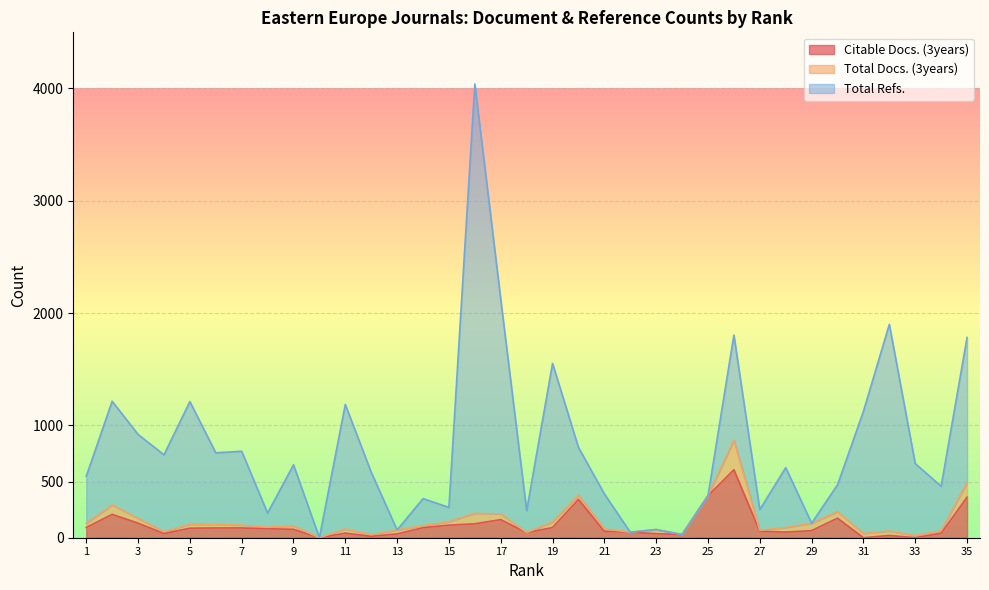

Which category has the lowest value in the Total Refs. series?

10